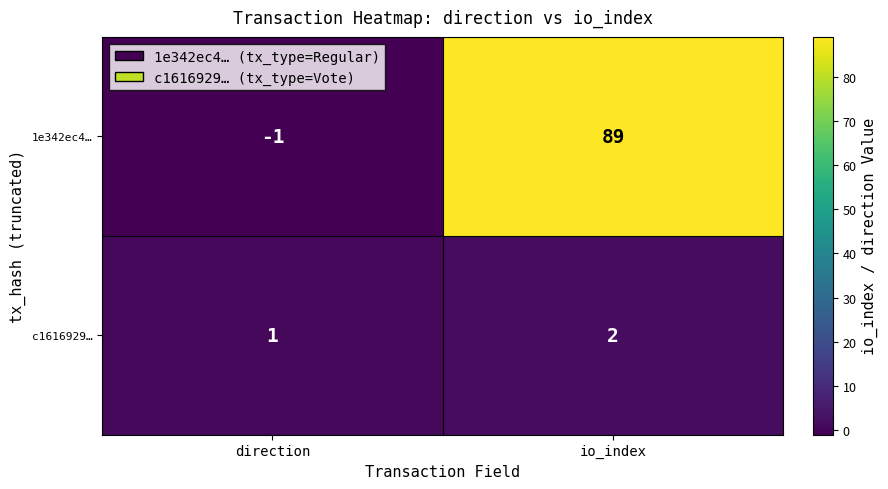

At which category does the chart reach its minimum across all series?

direction